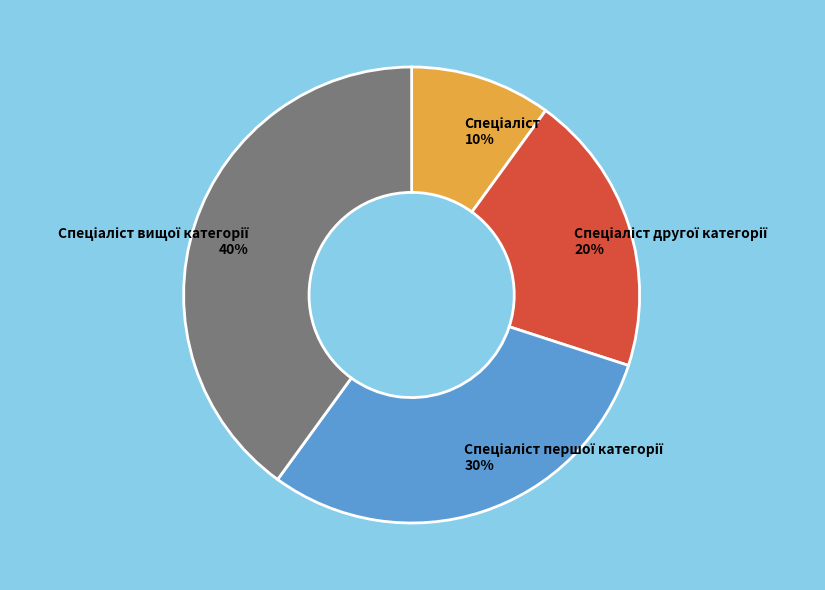

Does any single category account for the majority?

No